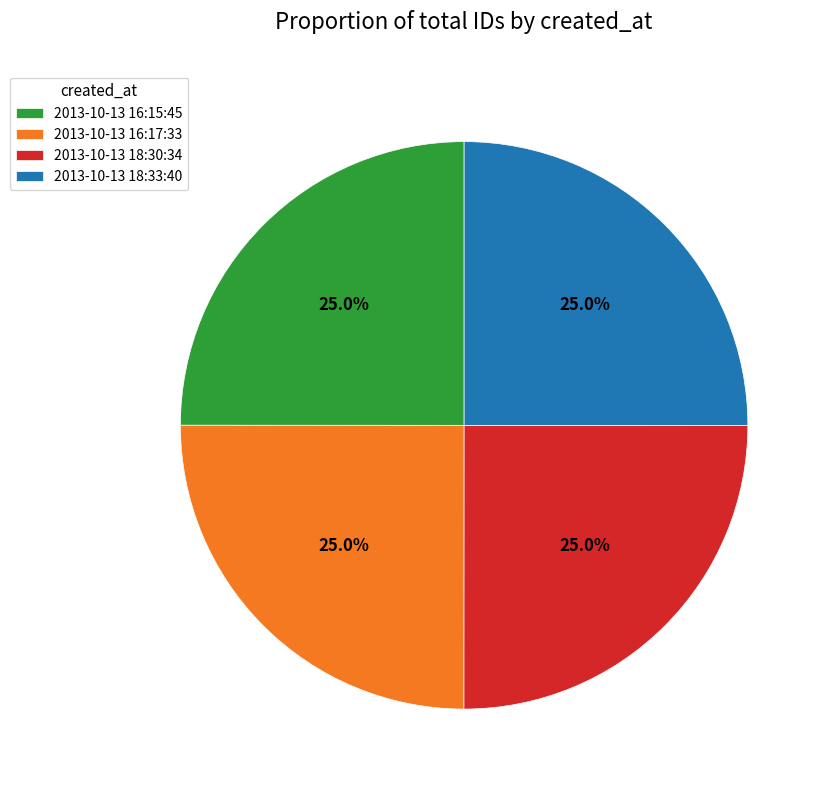

What percentage do 2013-10-13 18:30:34 and 2013-10-13 16:15:45 together represent?

50.0%